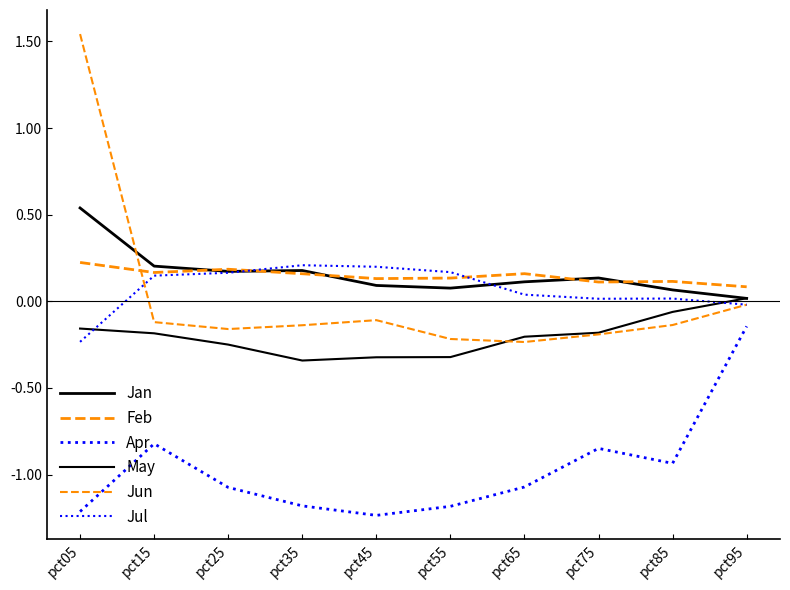

Is this an area chart (filled region under the line)?

No